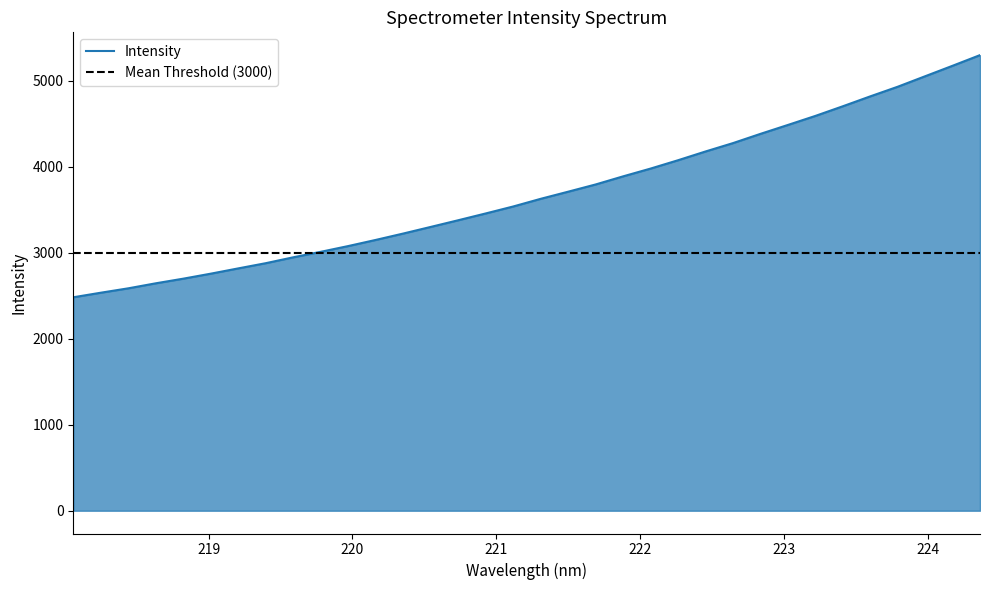

What is the approximate value at 224.3616?

5299.1